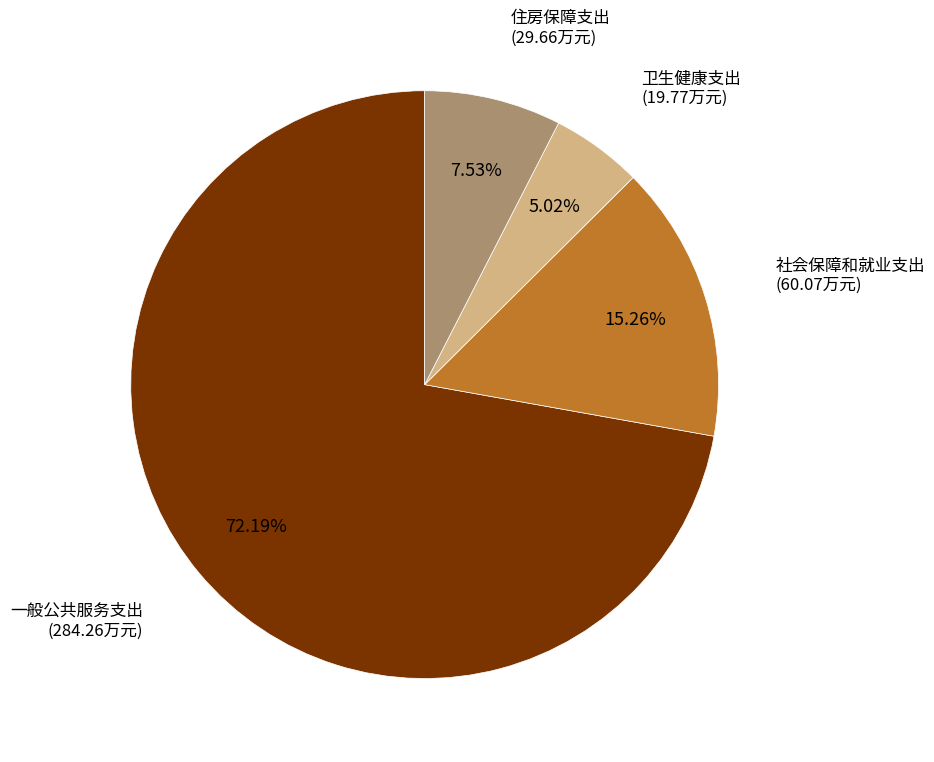

Is there any slice that represents more than half of the pie?

Yes